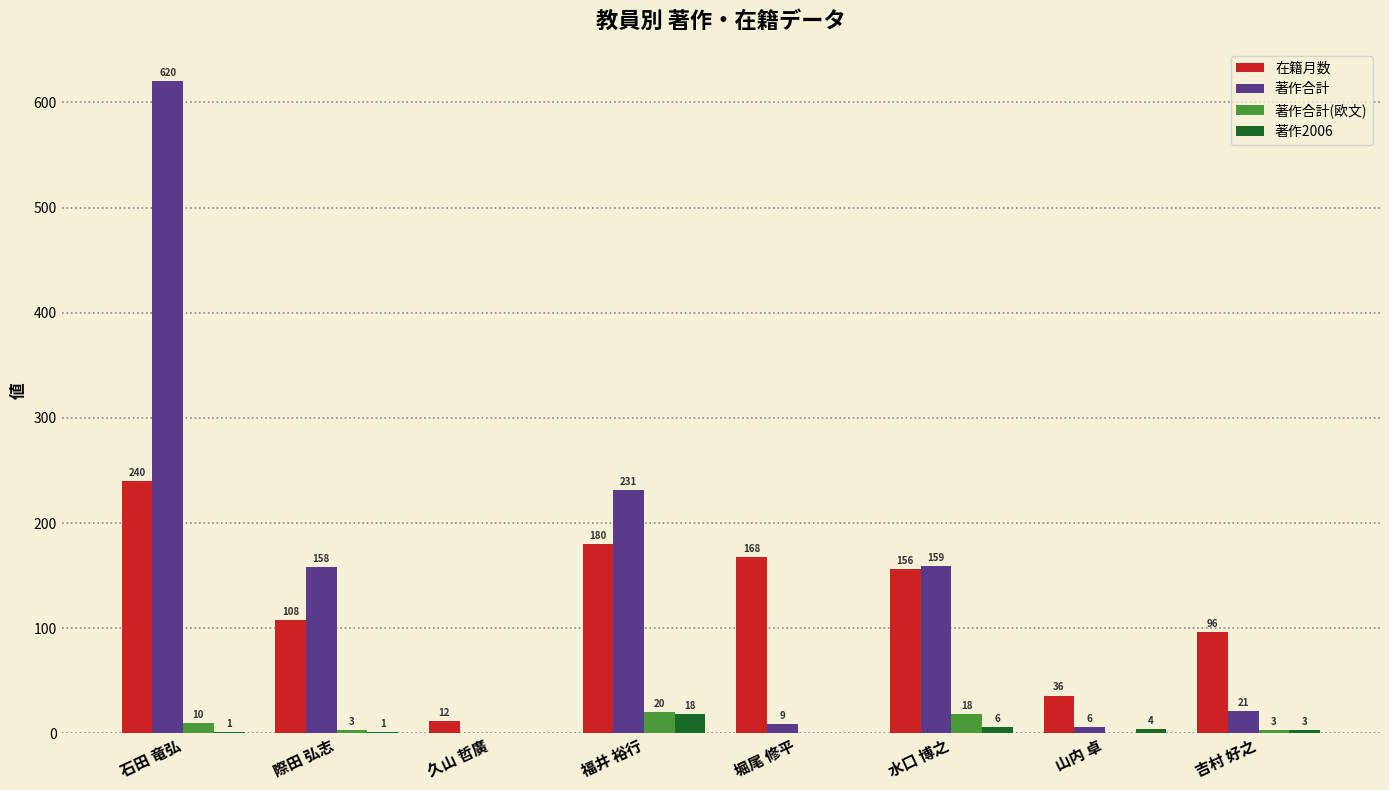

Reading right to left, transcribe all the data shown in this chart.

在籍月数: 96	36	156	168	180	12	108	240
著作合計: 21	6	159	9	231	0	158	620
著作合計(欧文): 3	0	18	0	20	0	3	10
著作2006: 3	4	6	0	18	0	1	1